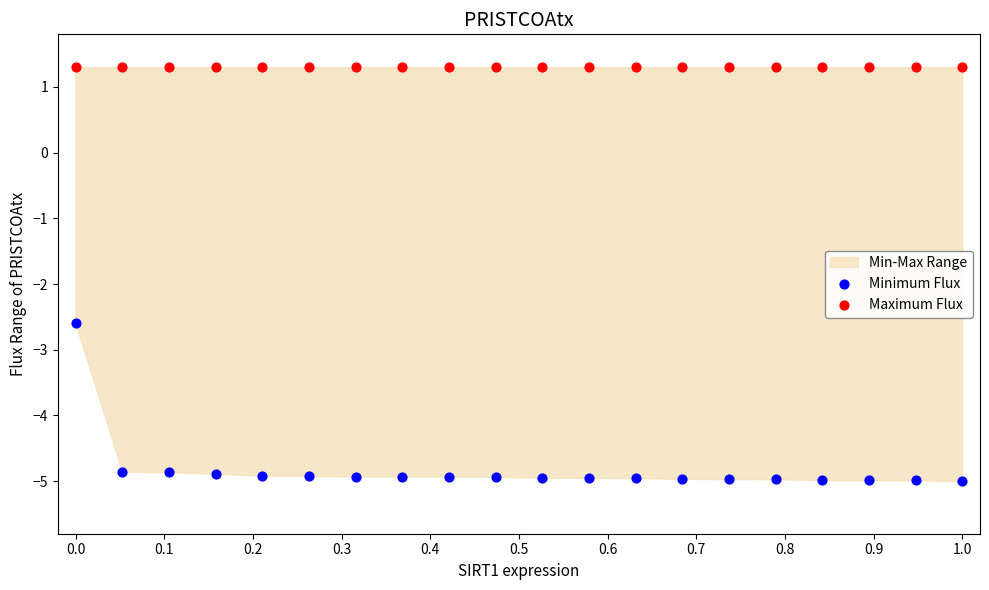

In the Minimum Flux series, what Y value is closest to -3?

-2.6